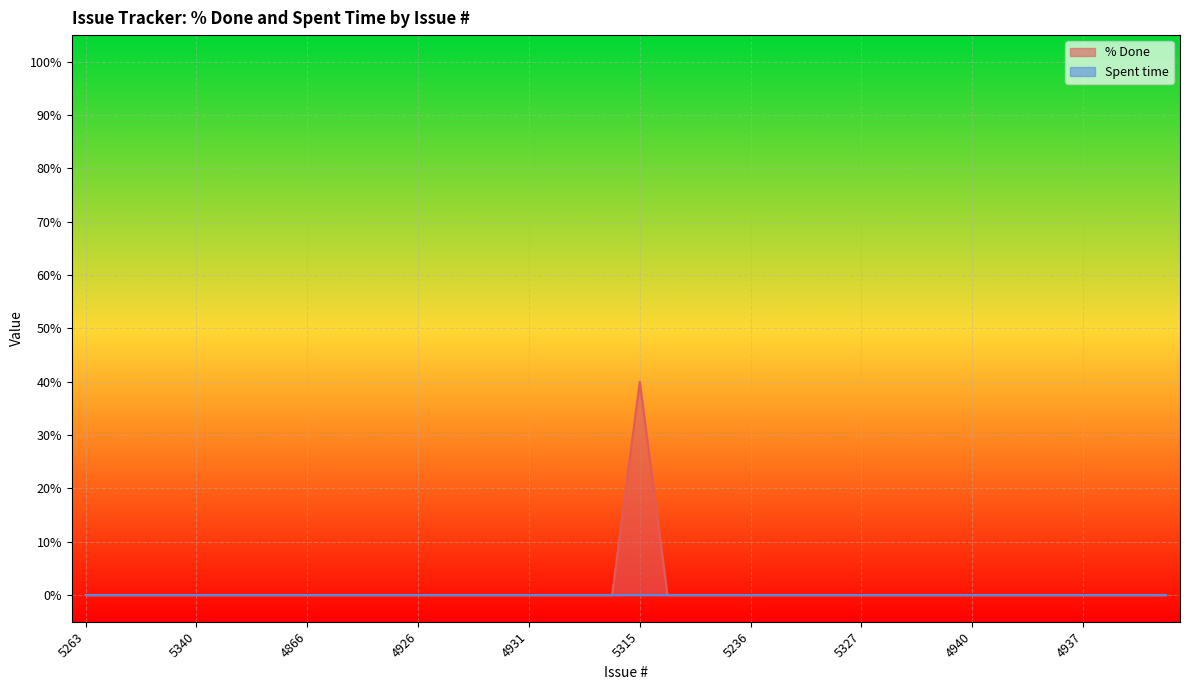

Reading left to right, what are all the values shown in this chart?

0	0	0	0	0	0	0	0	0	0	0	0	0	0	0	0	0	0	0	0	40	0	0	0	0	0	0	0	0	0	0	0	0	0	0	0	0	0	0	0